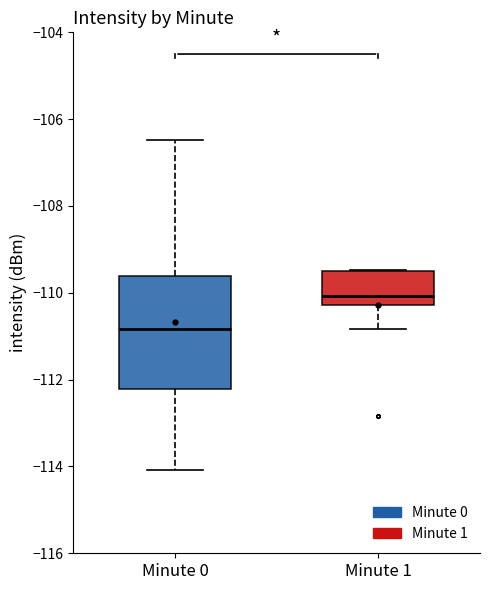

Reading left to right, transcribe this box plot: for each box, give where its median line is, the range the box spans, and where its two whiskers end, as read against the y-axis. The values are not printed on the chart, so give them approximately, as read against the axis.

Minute 0: median -110.8, box -112.2 to -109.6, whiskers -114.0 to -106.4
Minute 1: median -110.0, box -110.2 to -109.6, whiskers -110.8 to -109.4